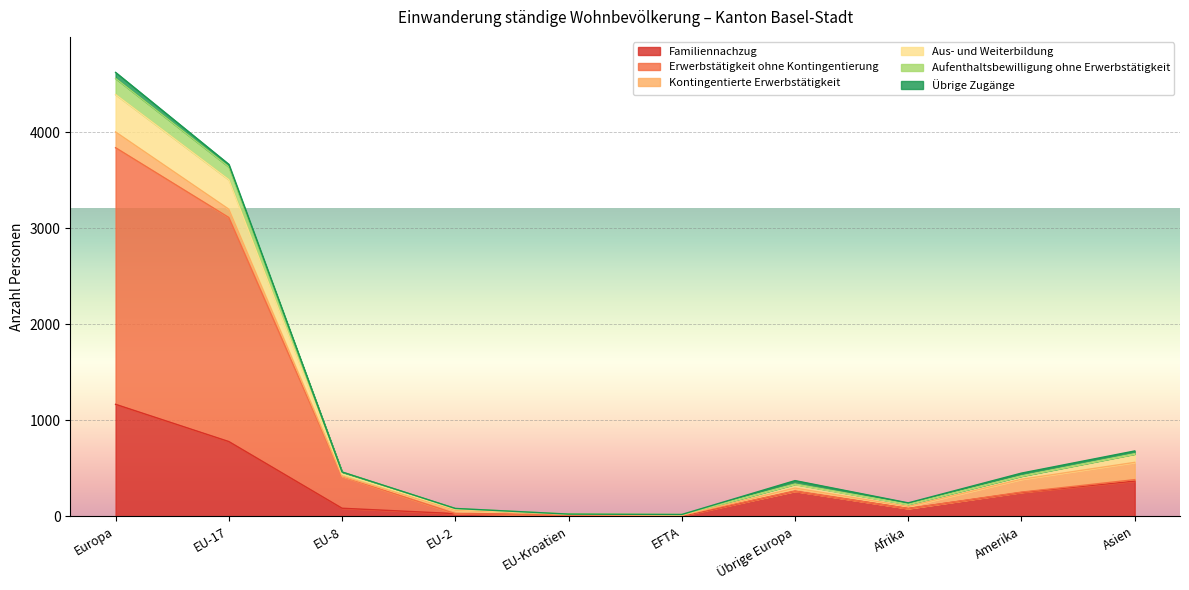

Is it true that Familiennachzug equals 261 at Übrige Europa?

True